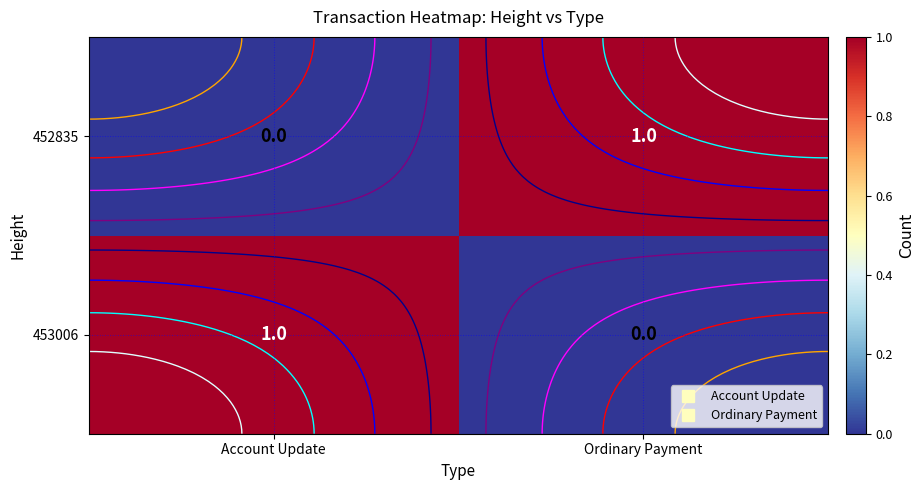

What is the difference between the 453006 values at Account Update and Ordinary Payment?

1